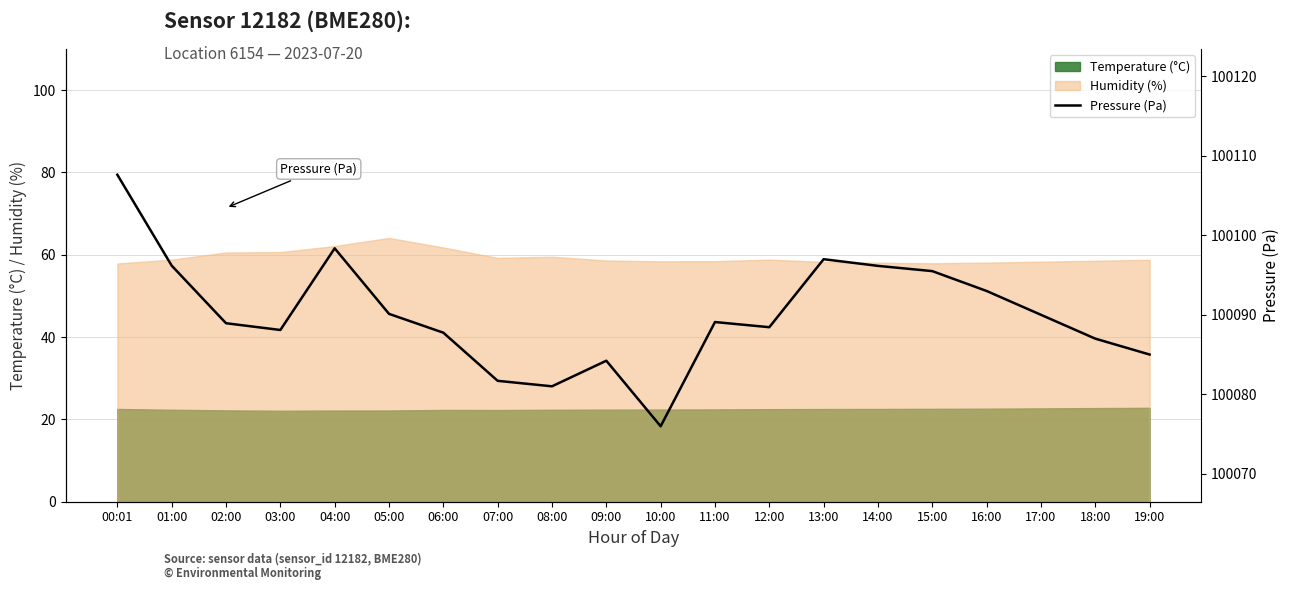

Which label corresponds to the largest value in the chart?

00:01